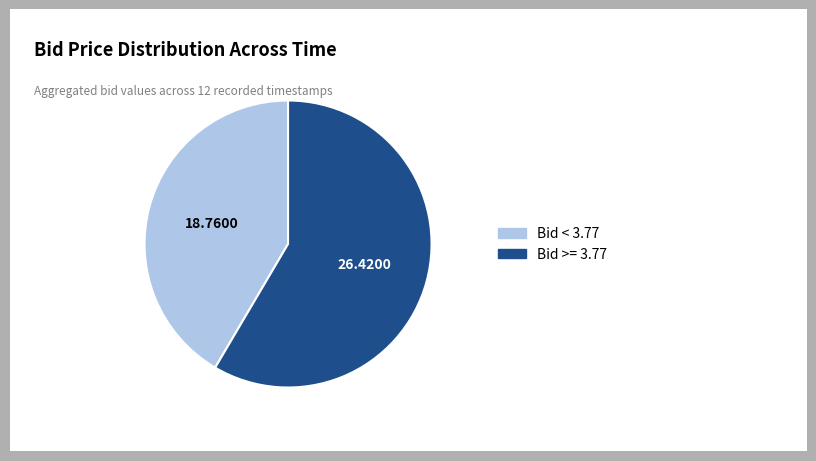

Does any single category account for the majority?

Yes